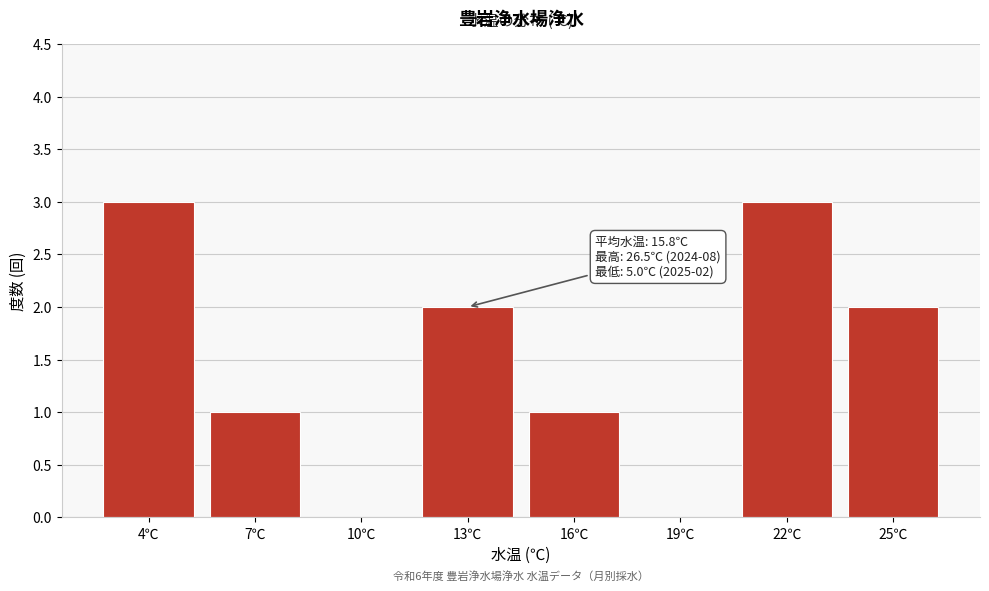

Reading left to right, extract all data points from this chart.

4℃=3	7℃=1	10℃=0	13℃=2	16℃=1	19℃=0	22℃=3	25℃=2